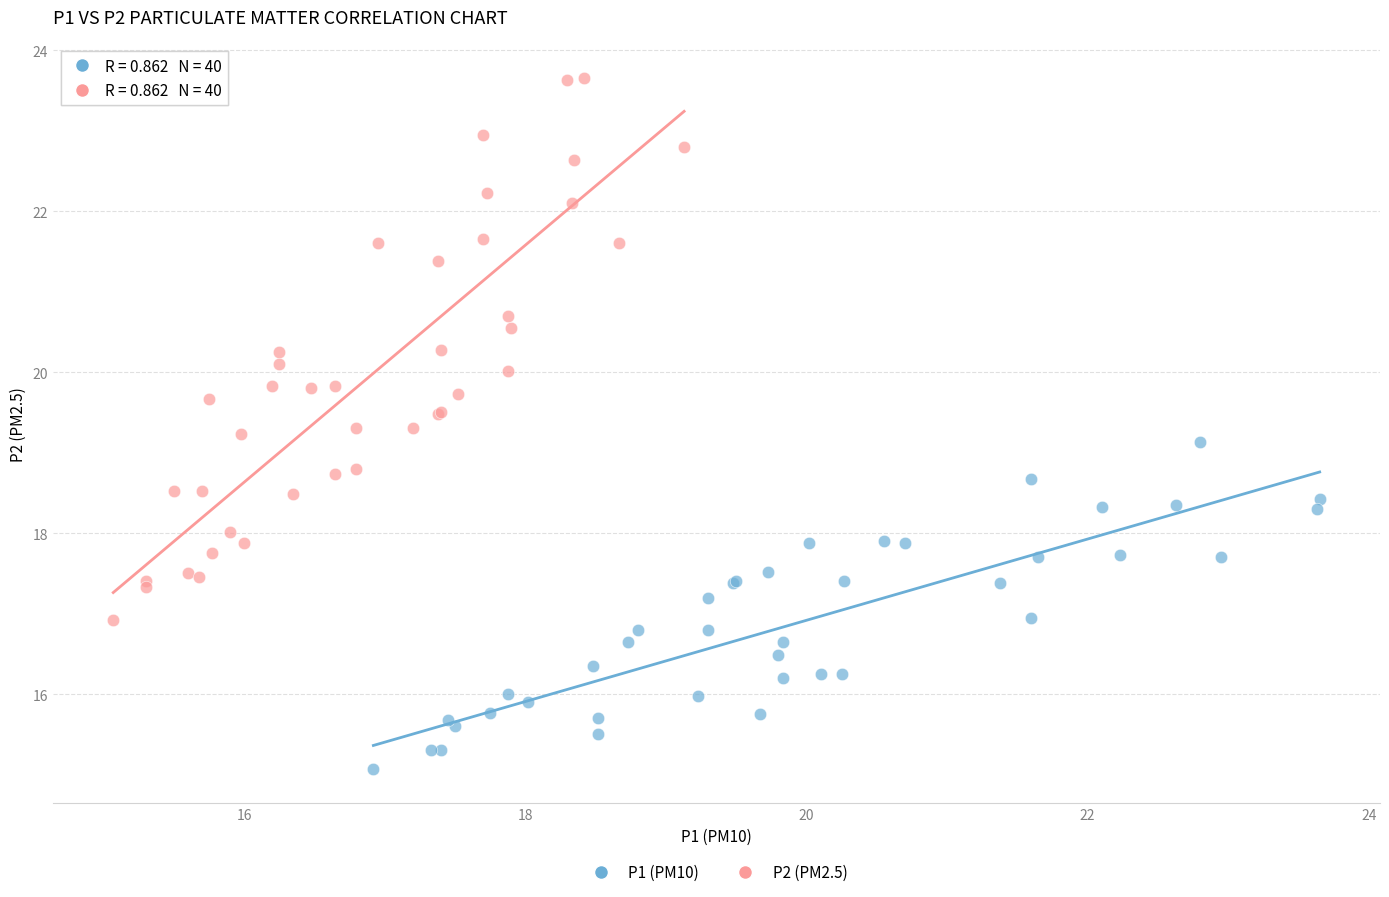

Which series contains the highest Y value?

P2 (PM2.5)